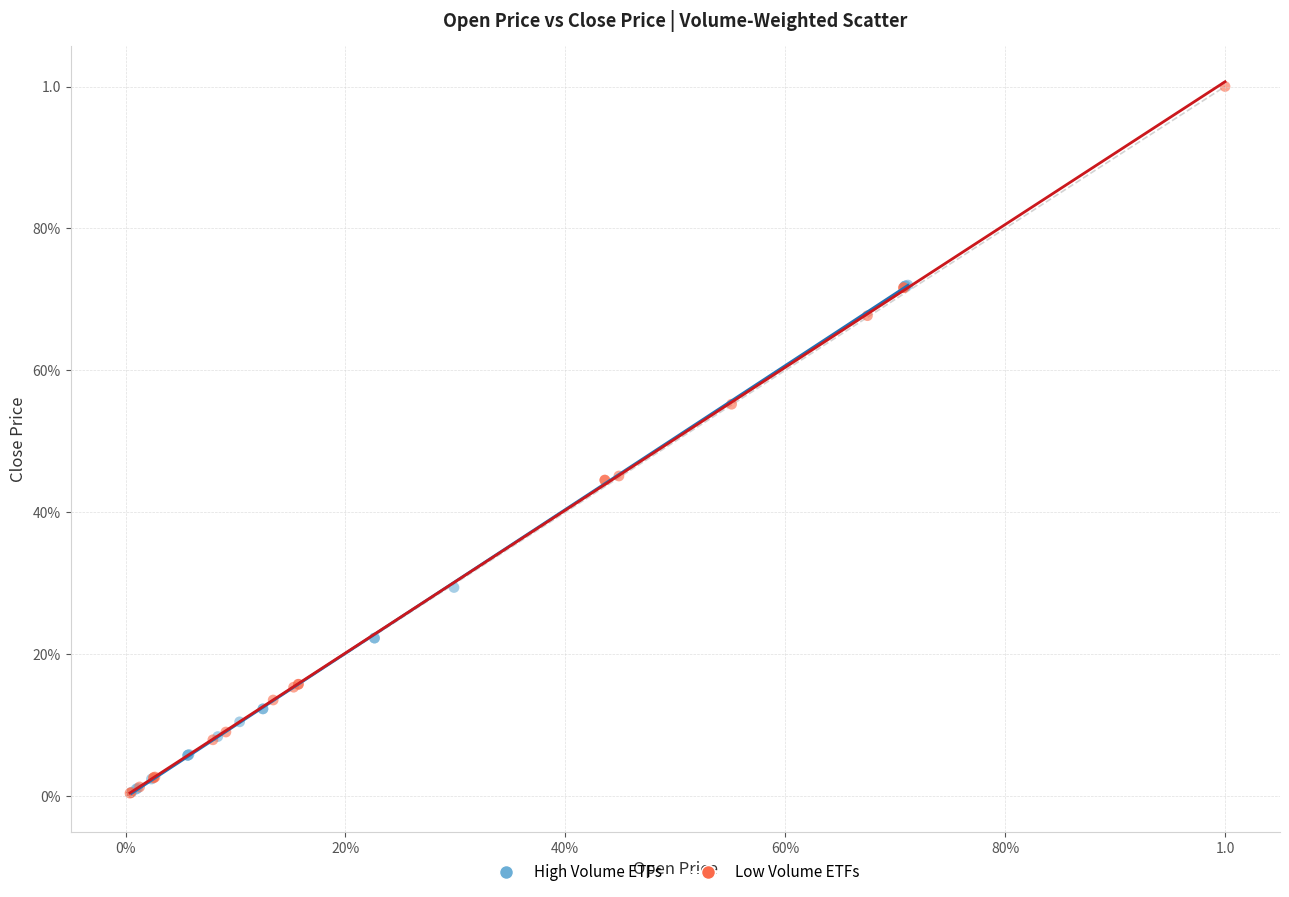

What are all the series names shown in the legend?

High Volume ETFs, Low Volume ETFs